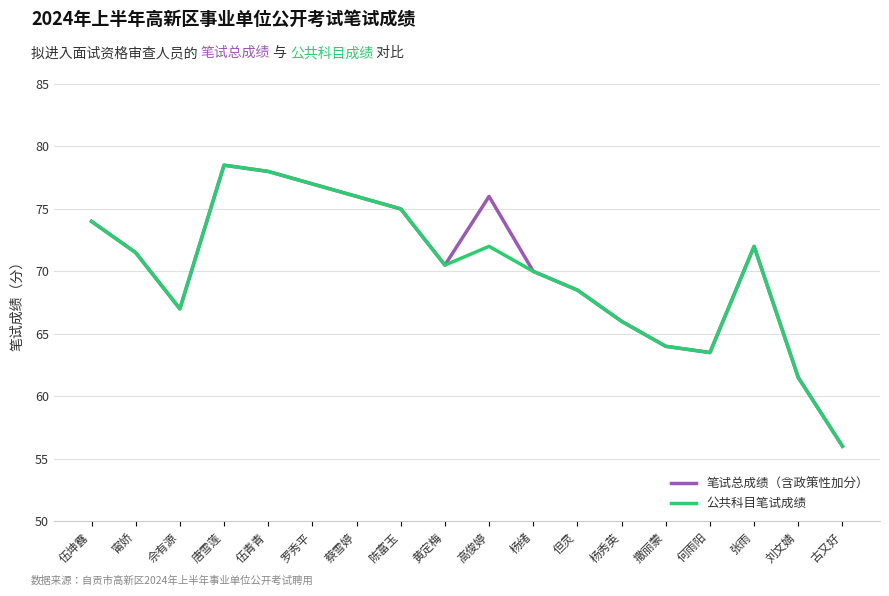

At which label does 公共科目笔试成绩 reach its minimum?

古又好